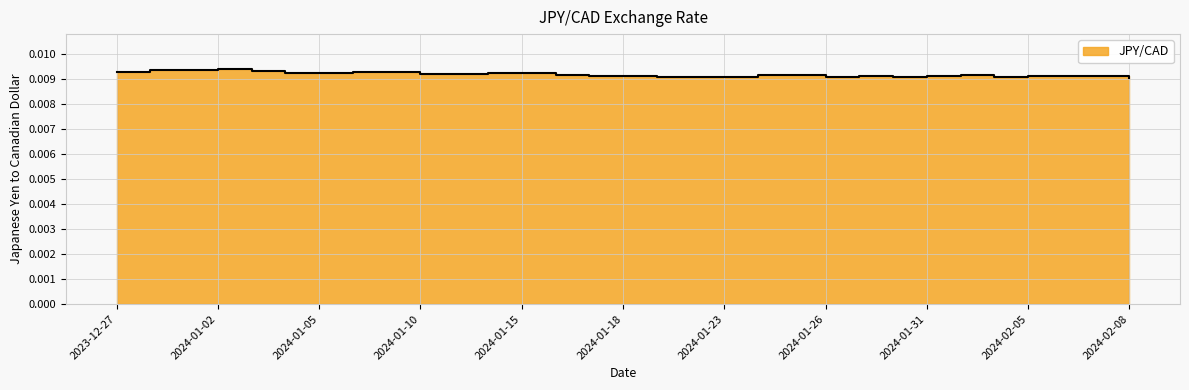

The value at 2024-01-19 is 0.0. True or false?

True